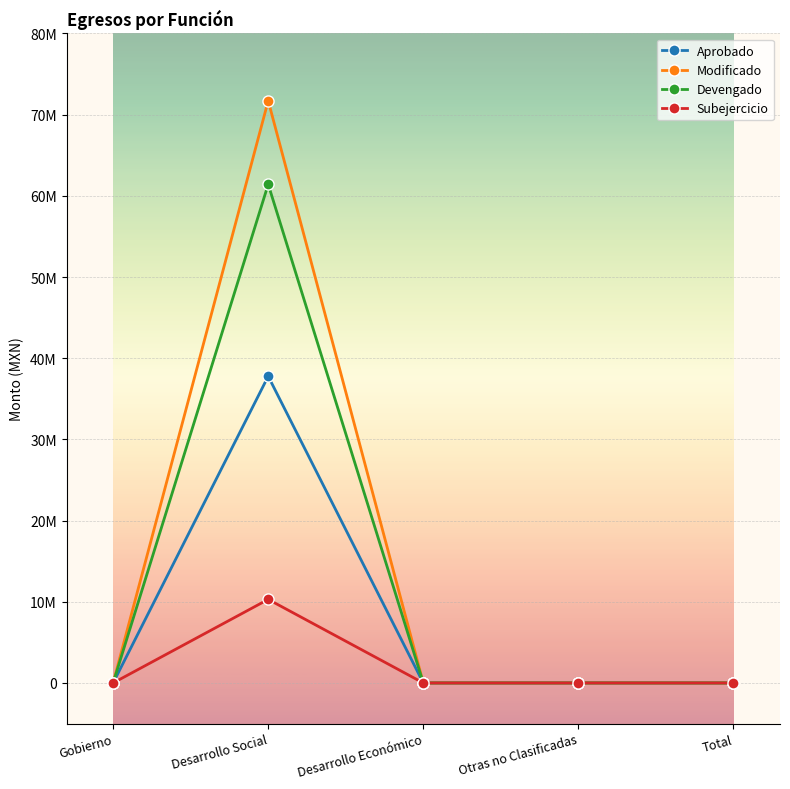

Reading left to right, what are all the values shown in this chart?

Aprobado: Gobierno=0.0	Desarrollo Social=37770498.0	Desarrollo Económico=0.0	Otras no Clasificadas=0.0	Total=0.0
Modificado: Gobierno=0.0	Desarrollo Social=71704840.0	Desarrollo Económico=0.0	Otras no Clasificadas=0.0	Total=0.0
Devengado: Gobierno=0.0	Desarrollo Social=61411517.1	Desarrollo Económico=0.0	Otras no Clasificadas=0.0	Total=0.0
Subejercicio: Gobierno=0.0	Desarrollo Social=10293322.8	Desarrollo Económico=0.0	Otras no Clasificadas=0.0	Total=0.0